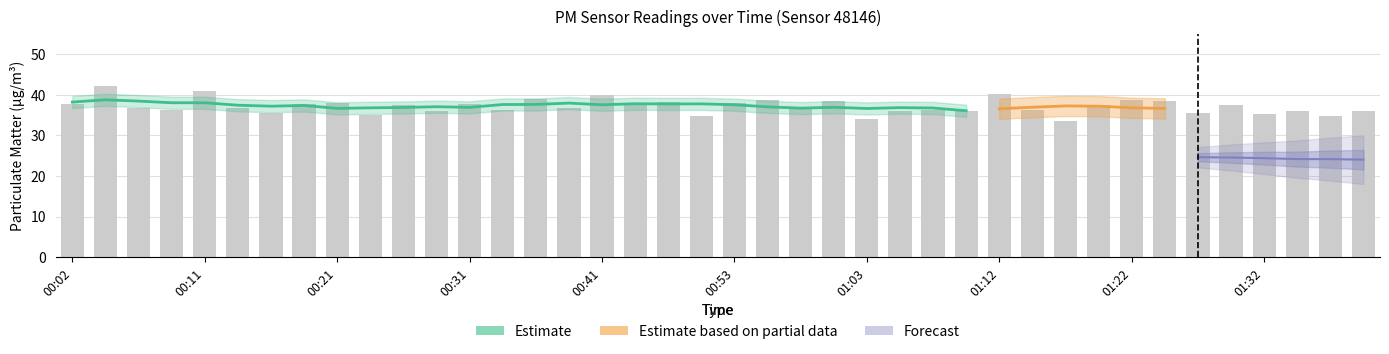

What is the maximum value shown in the chart?

42.1